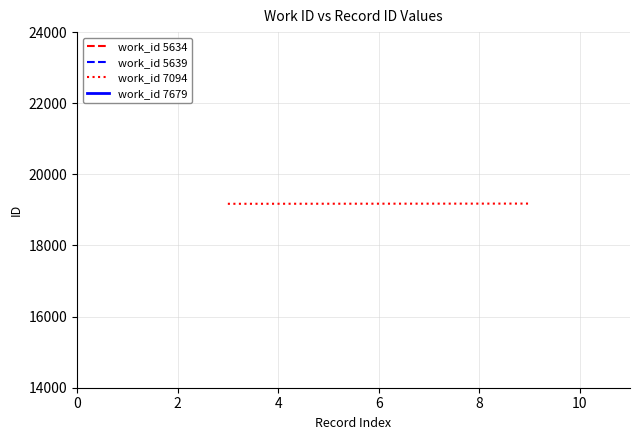

Does the chart have visible grid lines?

Yes